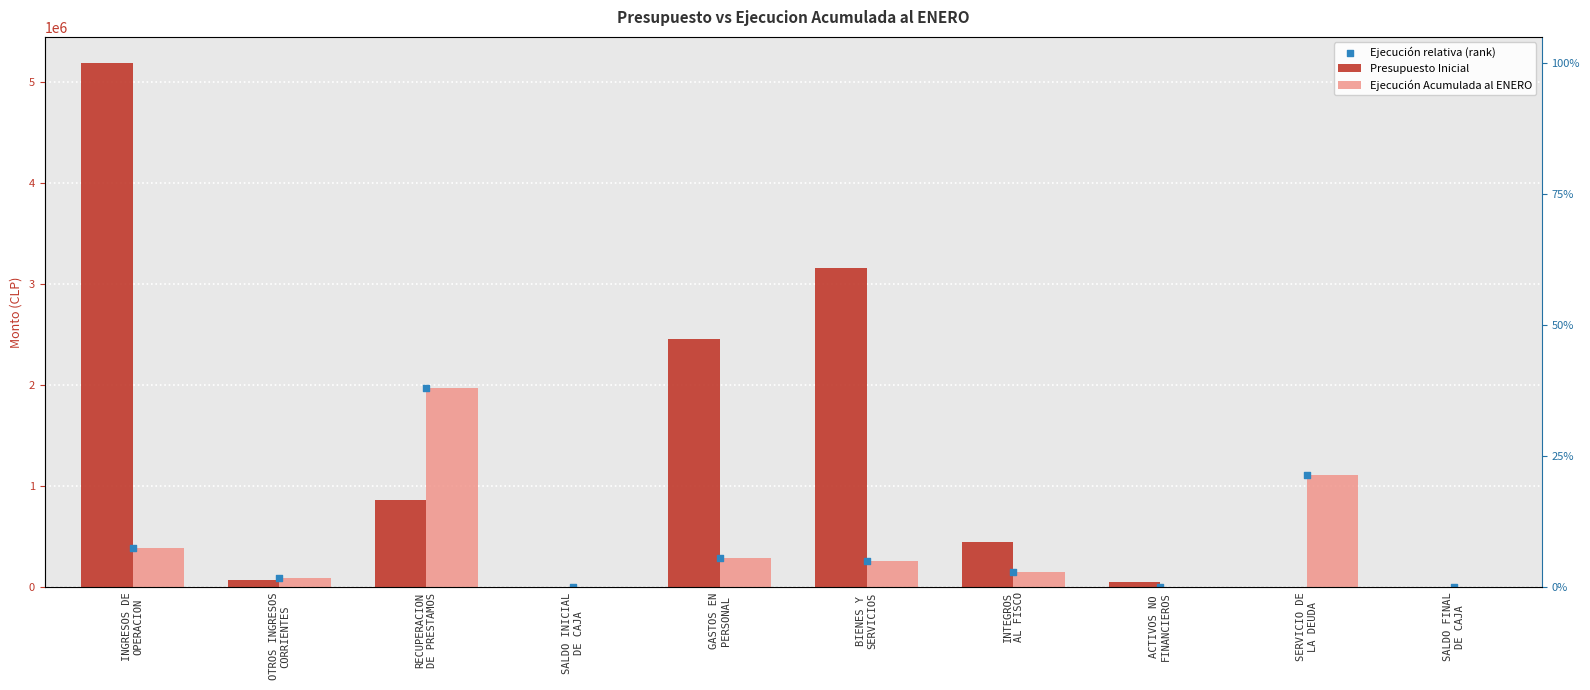

Which series reaches the minimum Y coordinate?

Ejecución Acumulada al ENERO